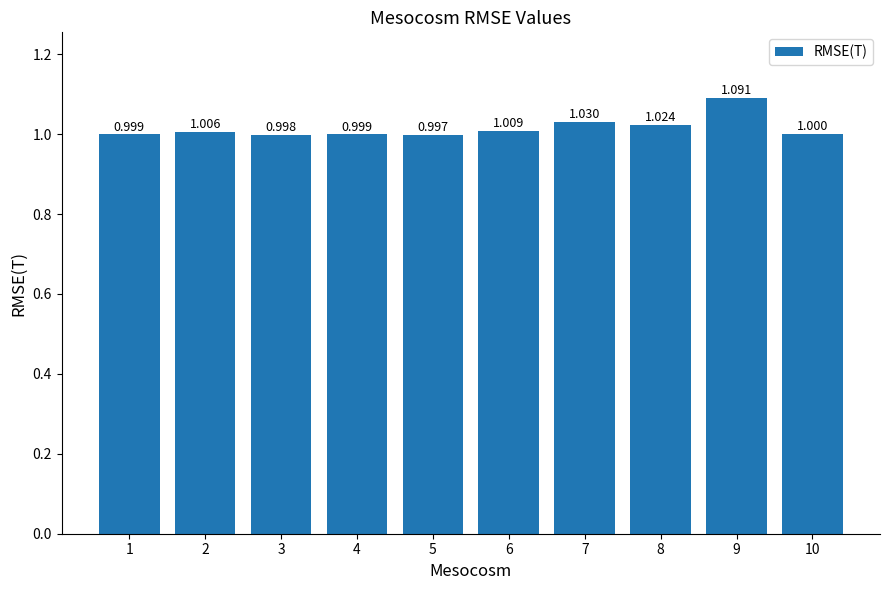

What is the difference between the maximum and minimum values?

0.1